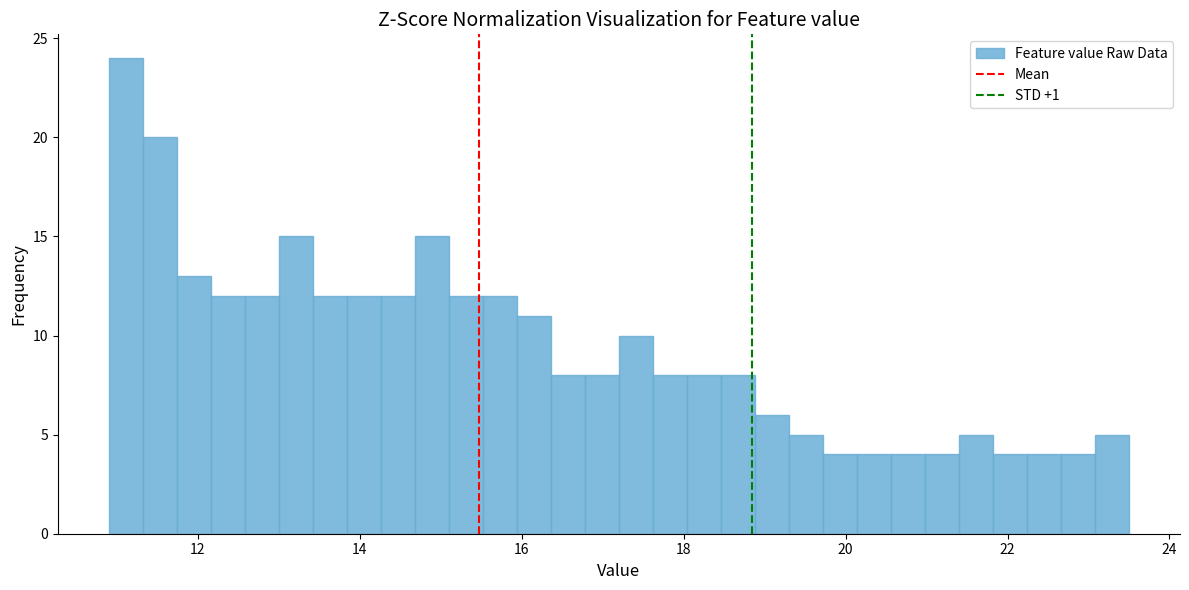

Read against the x-axis, roughly where is the centre of the tallest bar?

11.2